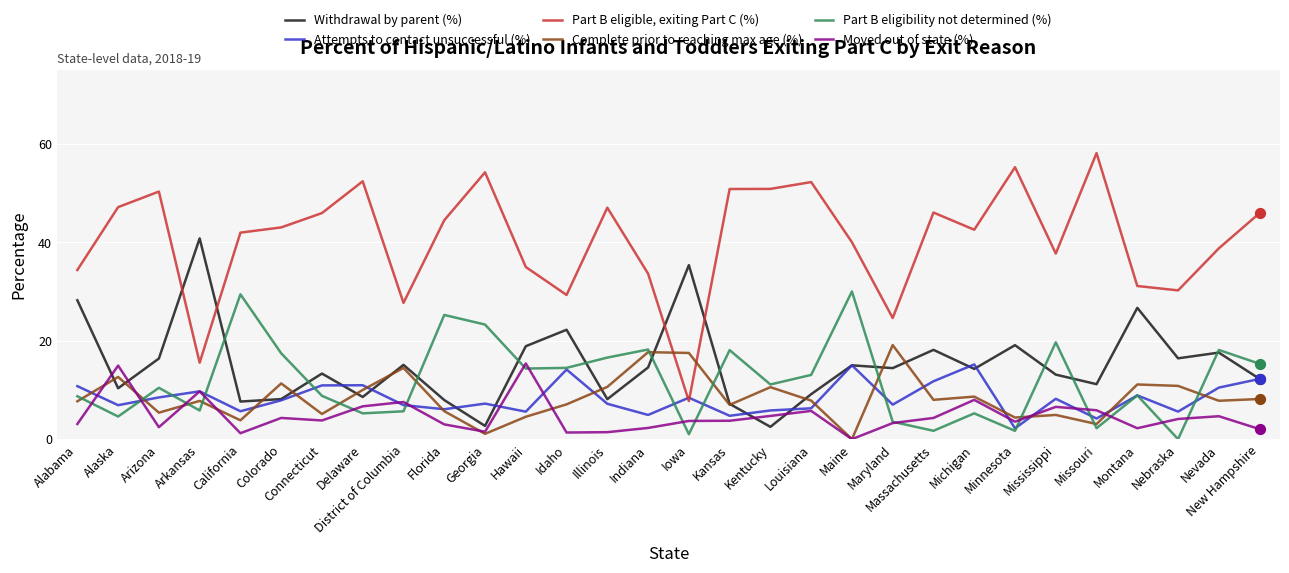

Which series has the largest range (max minus min)?

Part B eligible, exiting Part C (%)